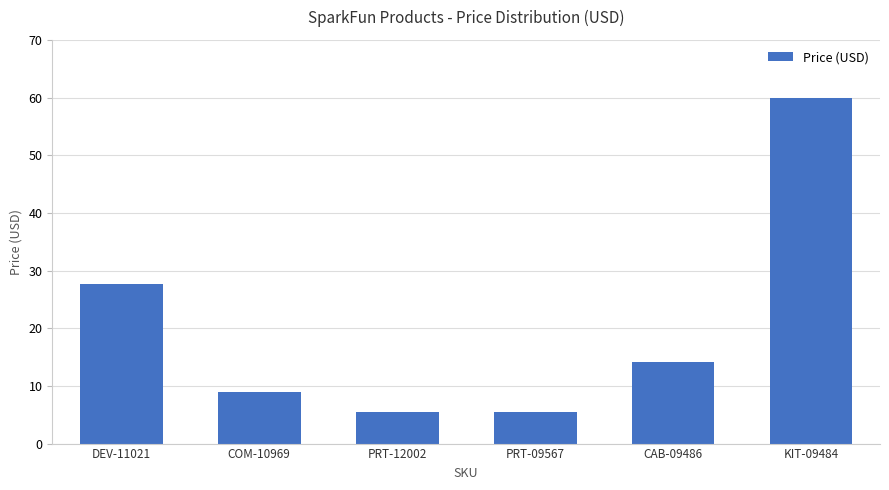

The chart shows a value of 13.1 at KIT-09484. True or false?

False